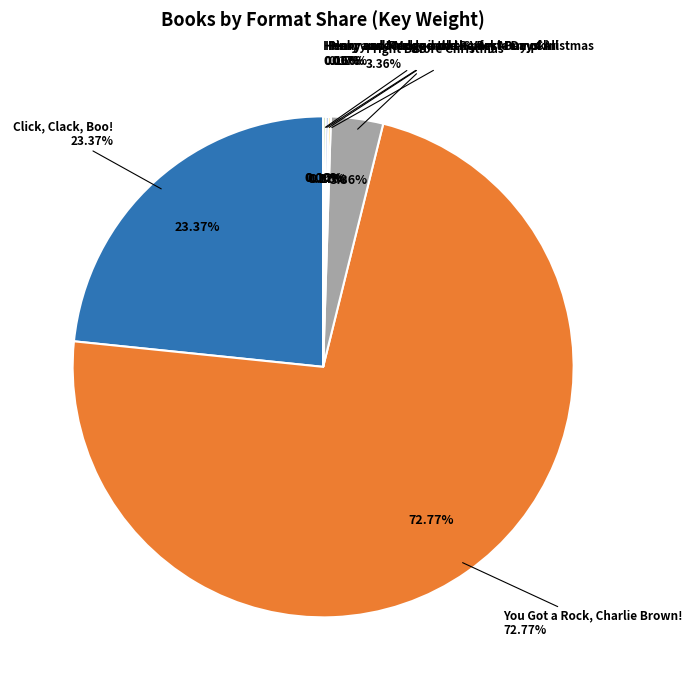

To the nearest percent, what percentage of the pie is You Got a Rock, Charlie Brown!?

73%